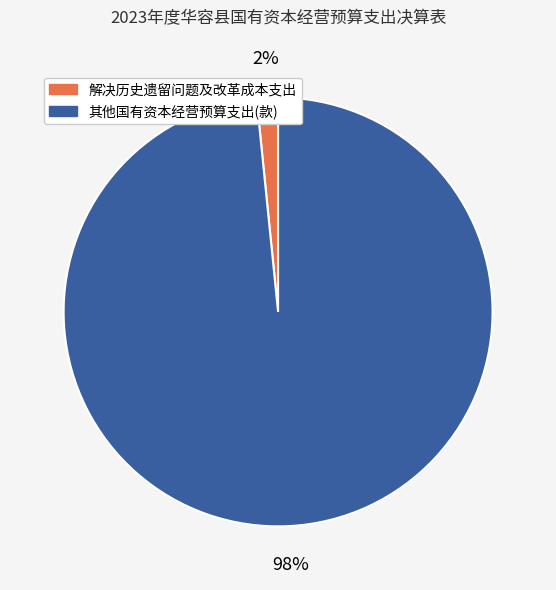

To the nearest percent, what is the combined percentage of 解决历史遗留问题及改革成本支出 and 其他国有资本经营预算支出(款)?

100%